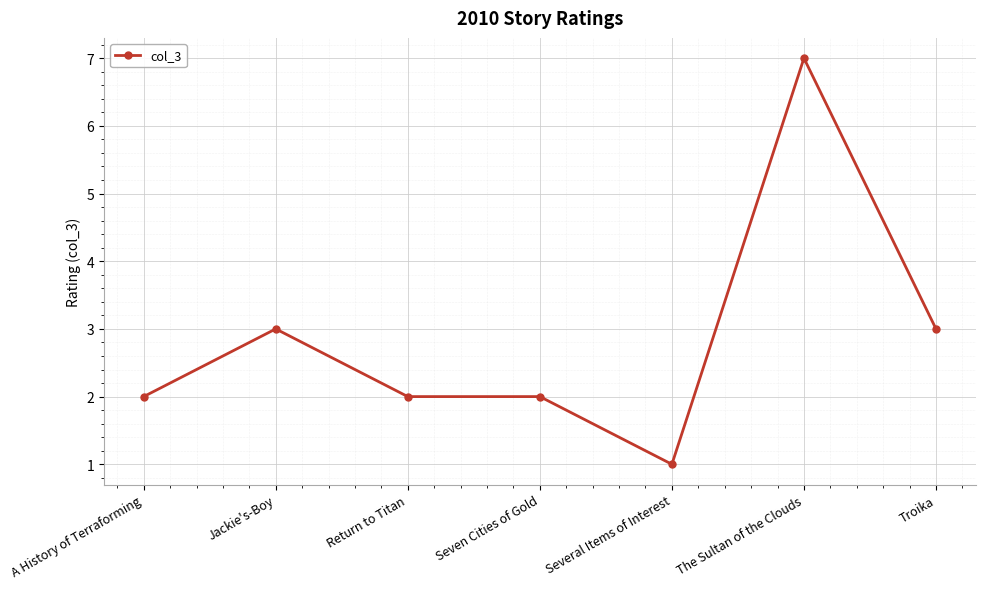

What position from the right is Jackie's-Boy?

6